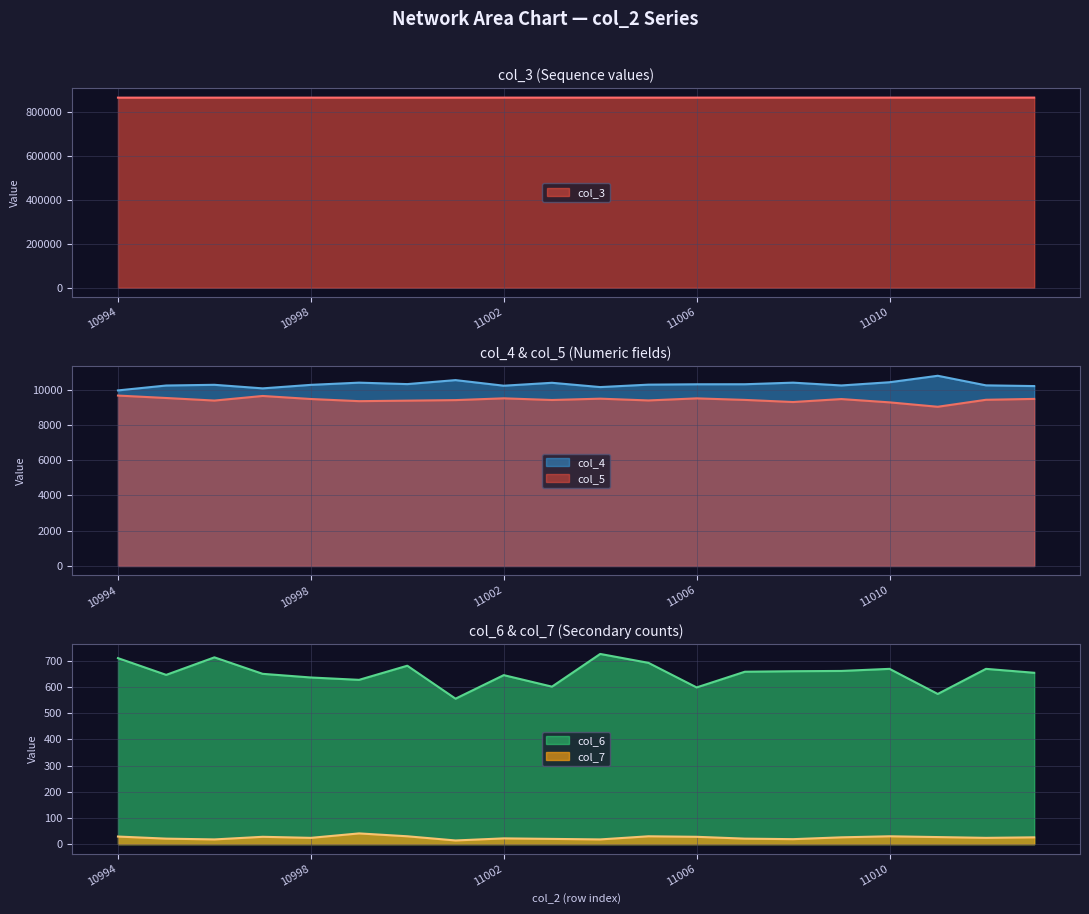

Count the number of categories in the chart.

20